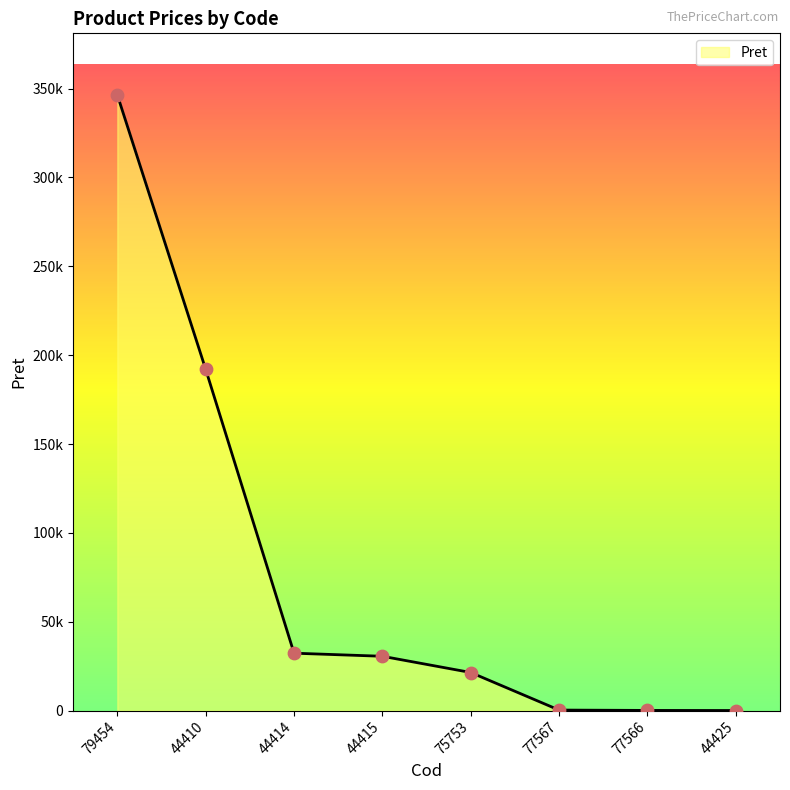

Between 77567 and 44425, which is larger?

77567